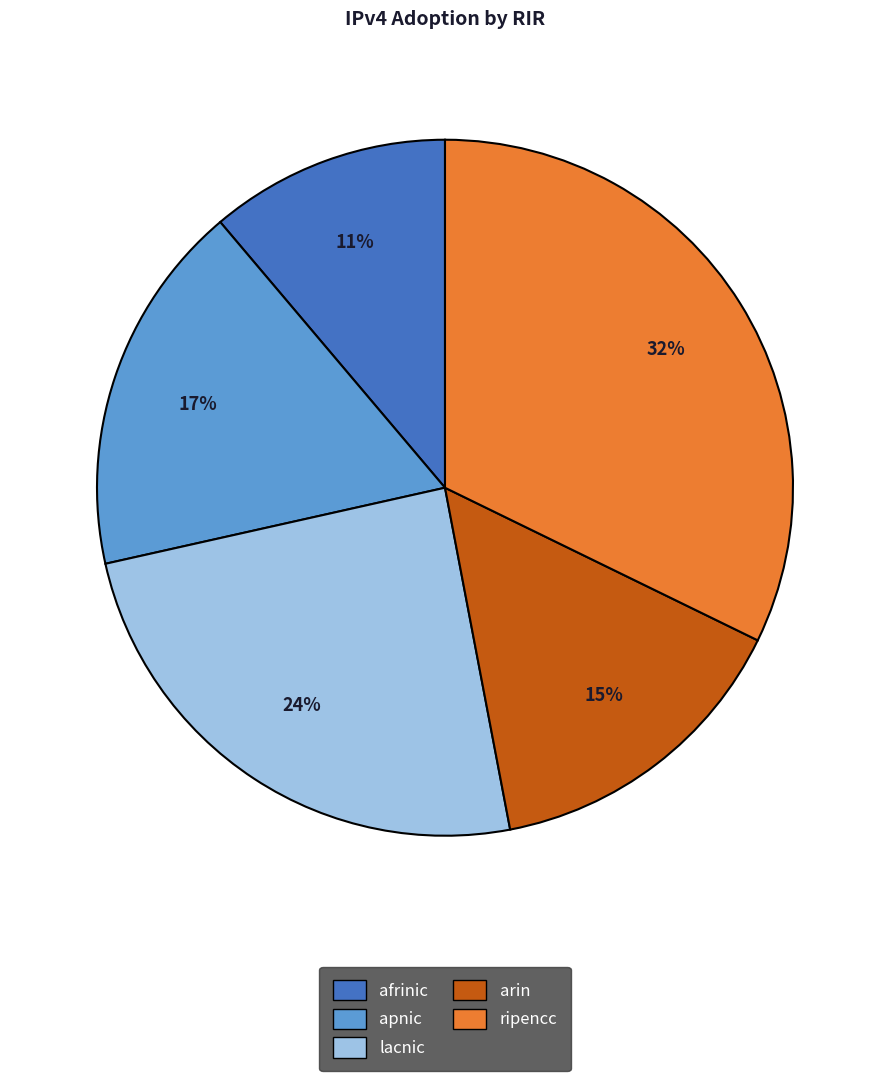

Which slice is the largest?

ripencc